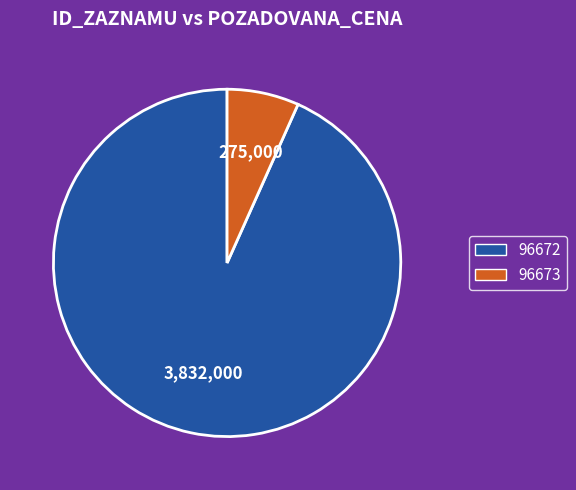

What is the smallest slice in the pie chart?

96673